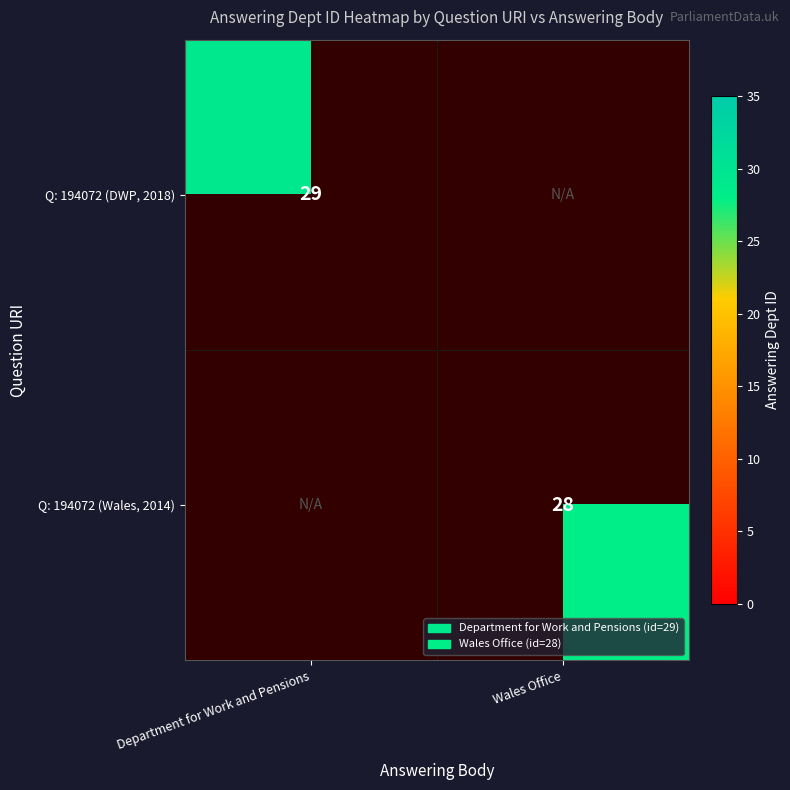

How many categories are shown in the chart?

2